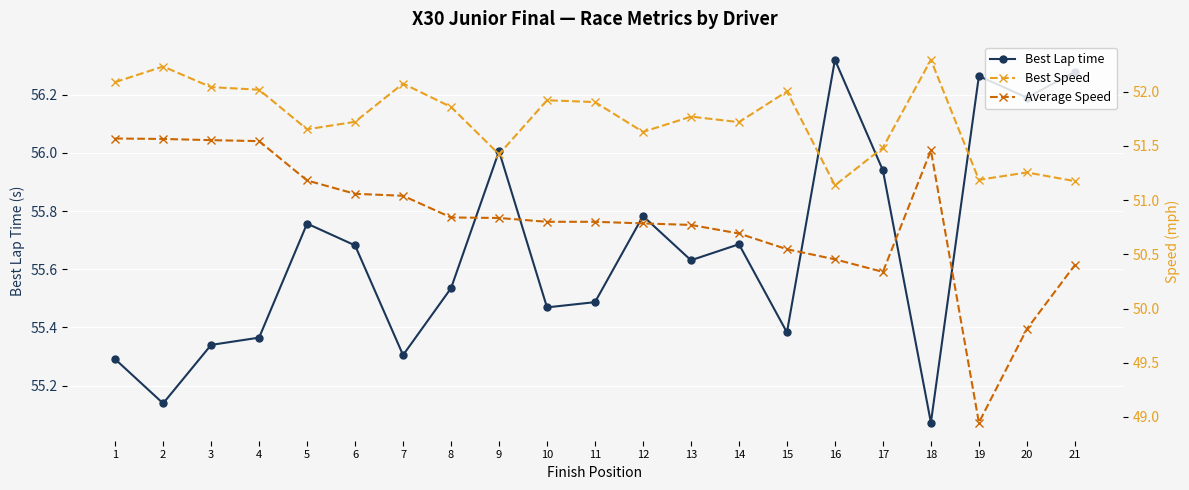

Which label corresponds to the smallest value in the chart?

19